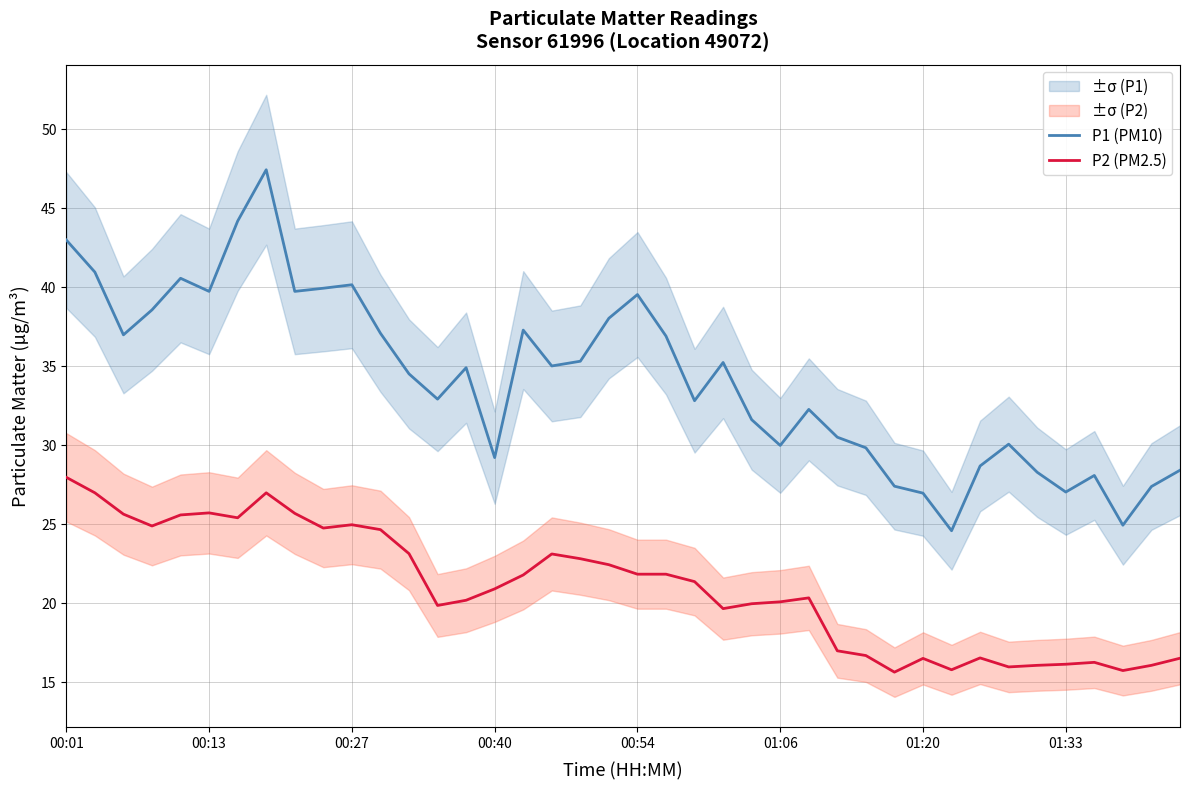

At how many categories does at least one series exceed 35?

19